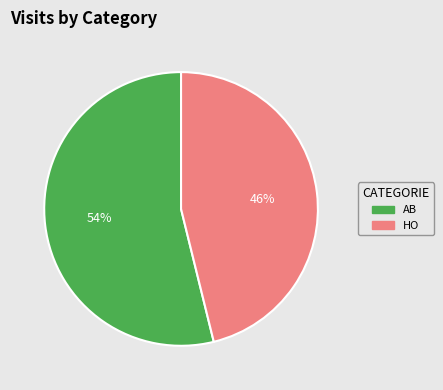

To the nearest percent, what percentage of the pie is AB?

54%